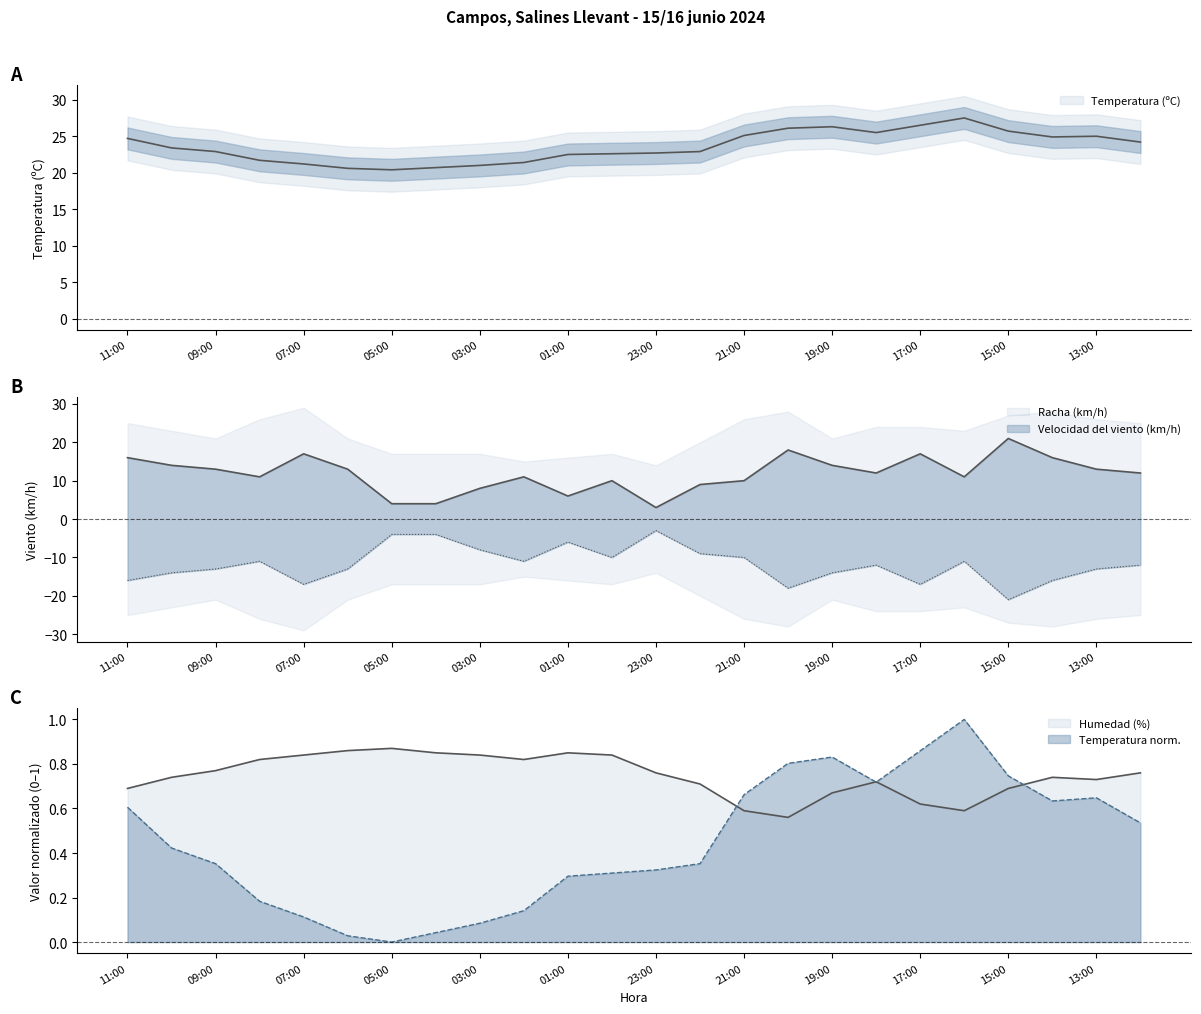

True or false: Humedad (%) has a value of 0.3 at 23:00.

False